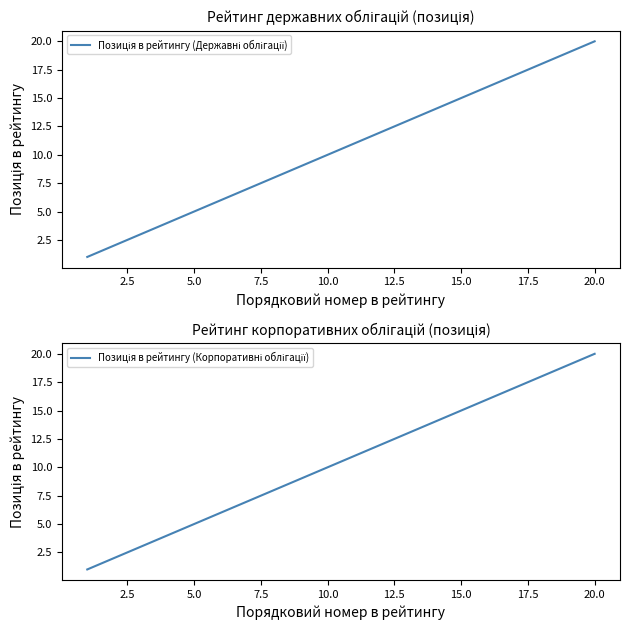

How many series are shown in this chart?

2